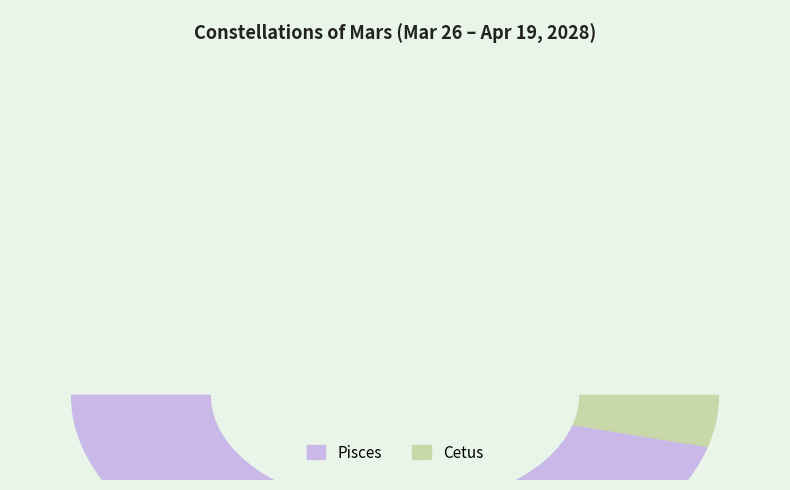

Is the sum of Cetus and Pisces greater than half?

Yes